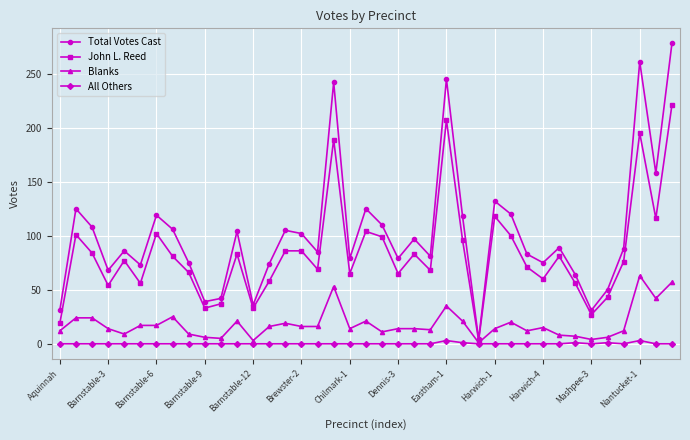

Rank the series by their maximum value, from highest to lowest.

Total Votes Cast, John L. Reed, Blanks, All Others